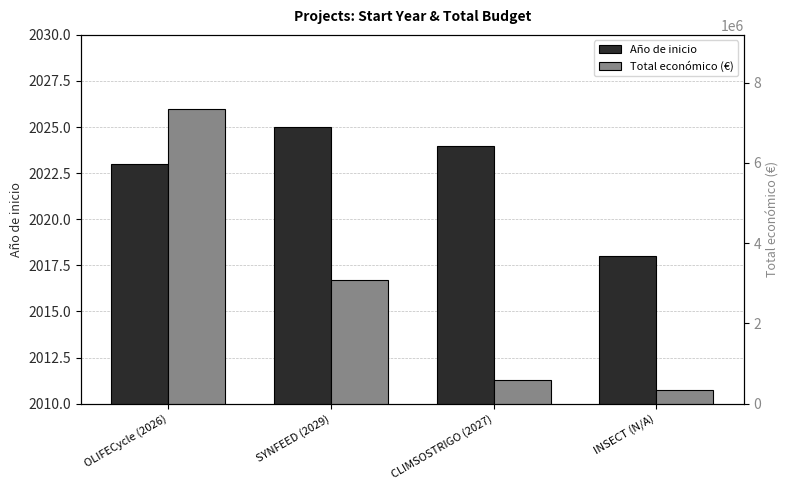

The value of Año de inicio at SYNFEED (2029) is 2025. True or false?

True